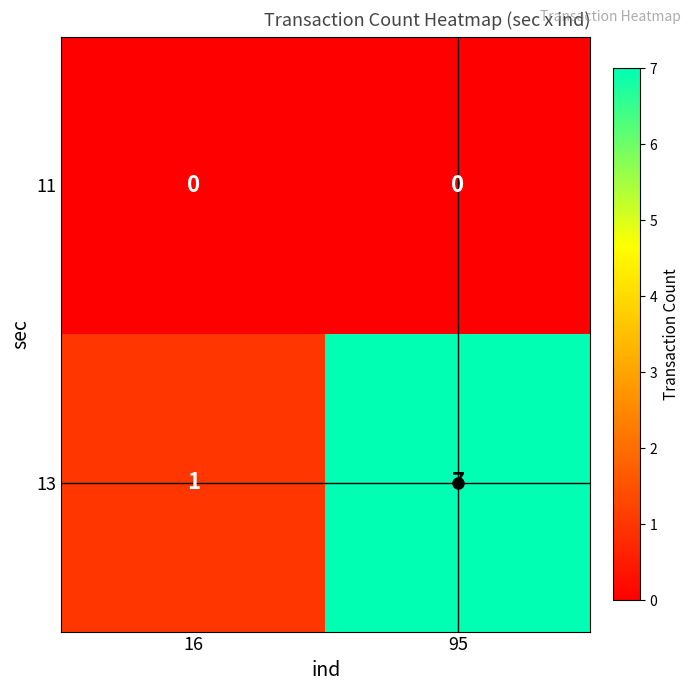

True or false: 13 has a value of 11 at 95.

False